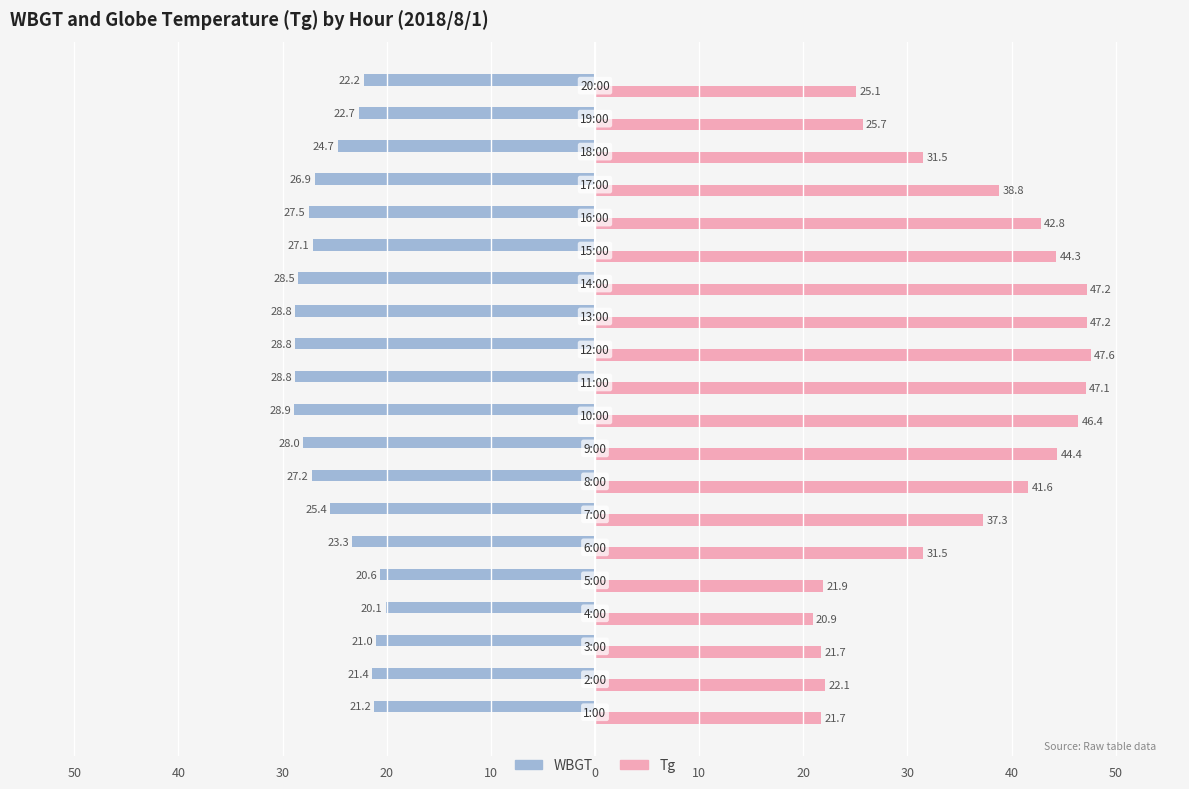

Does the chart contain stacked bars?

No